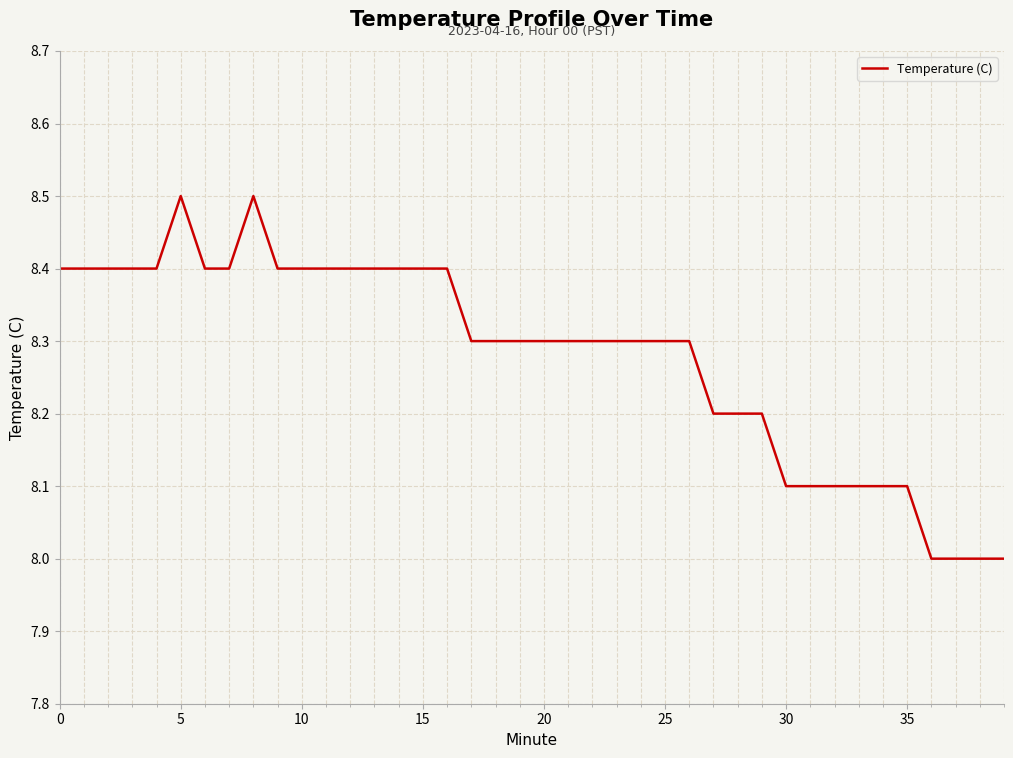

What is the difference between the maximum and minimum values?

0.5